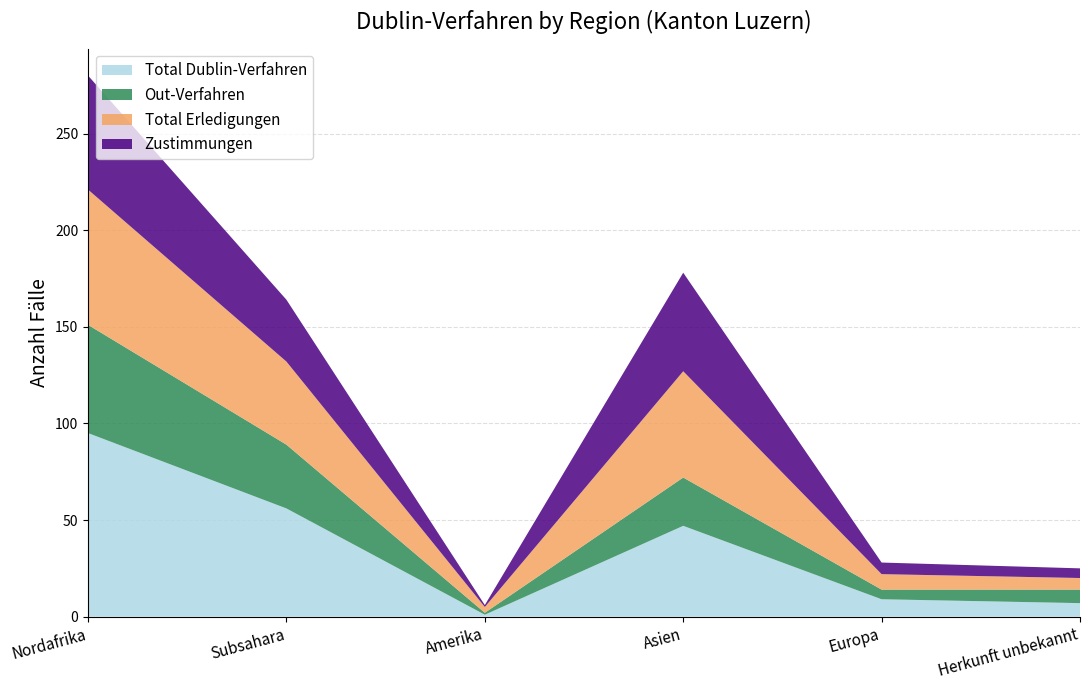

Reading right to left, list all the values displayed in this chart.

Total Dublin-Verfahren: Herkunft unbekannt=7	Europa=9	Asien=47	Amerika=1	Subsahara=56	Nordafrika=95
Out-Verfahren: Herkunft unbekannt=7	Europa=5	Asien=25	Amerika=1	Subsahara=33	Nordafrika=56
Total Erledigungen: Herkunft unbekannt=6	Europa=8	Asien=55	Amerika=3	Subsahara=43	Nordafrika=70
Zustimmungen: Herkunft unbekannt=5	Europa=6	Asien=51	Amerika=1	Subsahara=32	Nordafrika=59